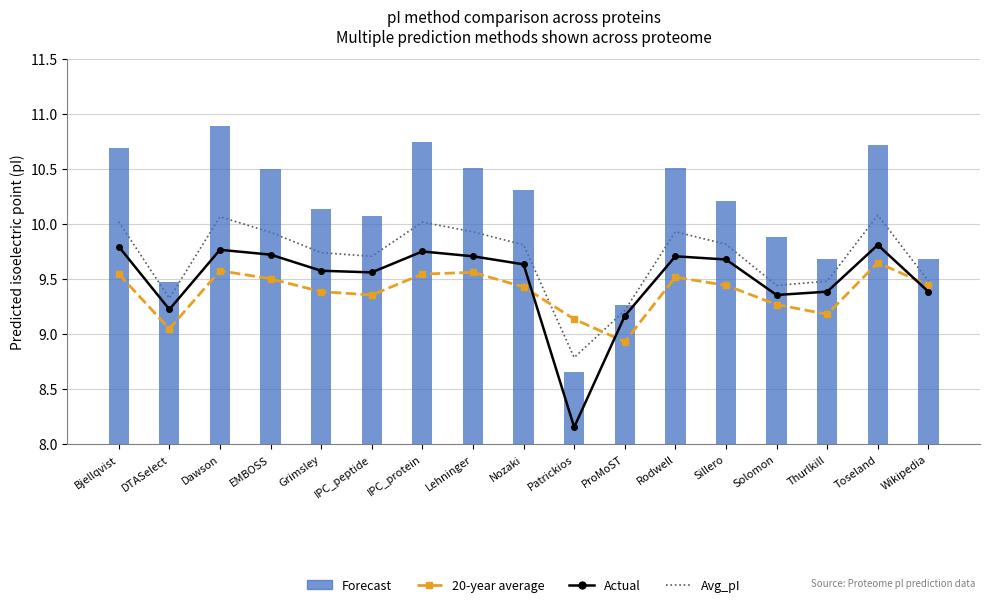

What is the difference between the 20-year average values at Dawson and ProMoST?

0.6